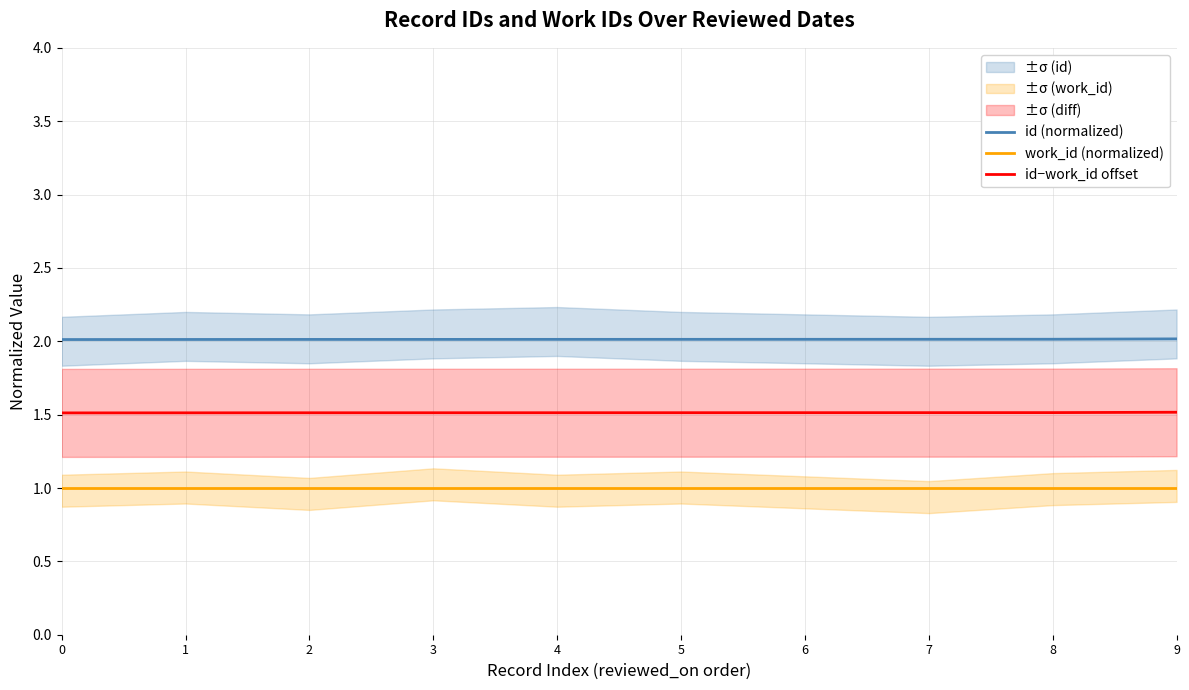

Which has a higher value, 8 or 7?

8